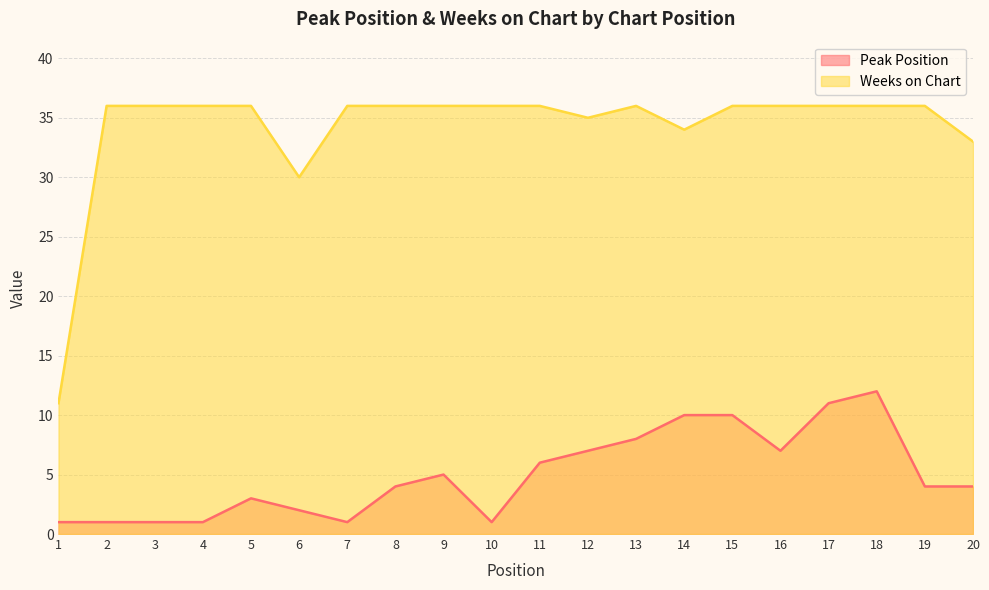

Which has a higher value, 10 or 16?

16